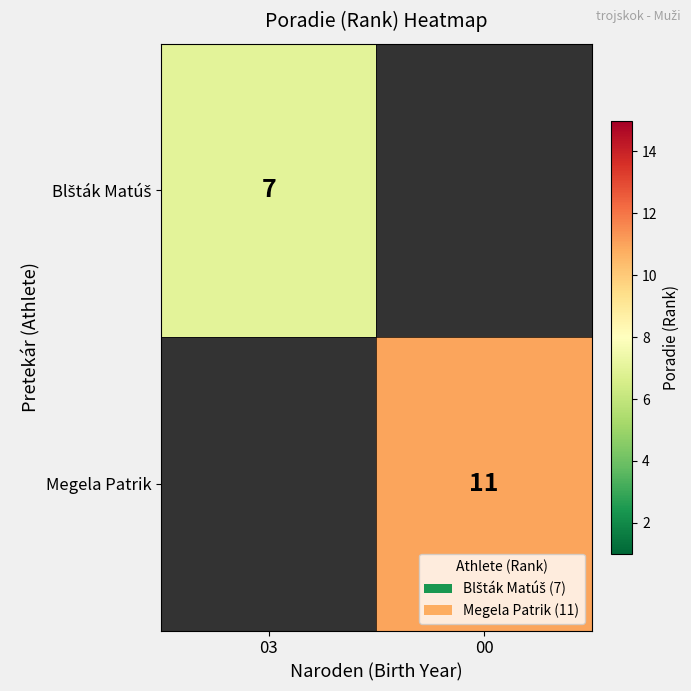

The Megela Patrik series shows 11 at 00. True or false?

True